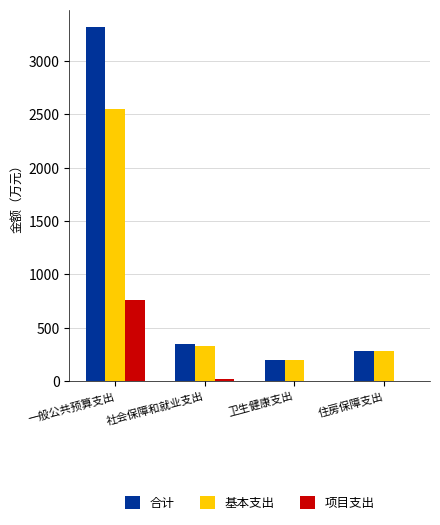

Is the value of 基本支出 at 卫生健康支出 greater than the value of 项目支出 at 社会保障和就业支出?

Yes